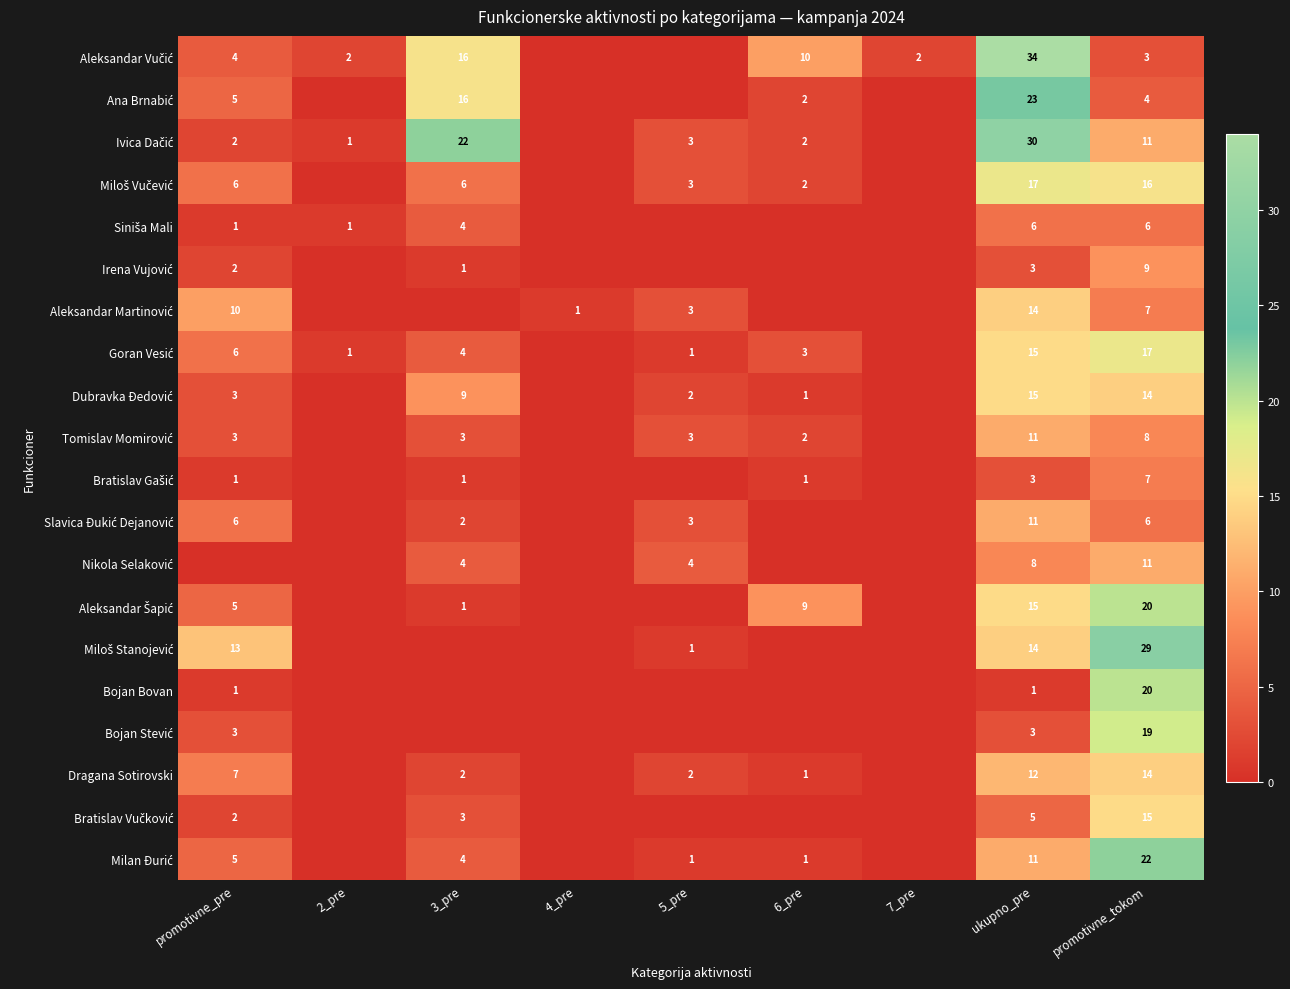

What is the difference between the highest and lowest values at ukupno_pre?

33